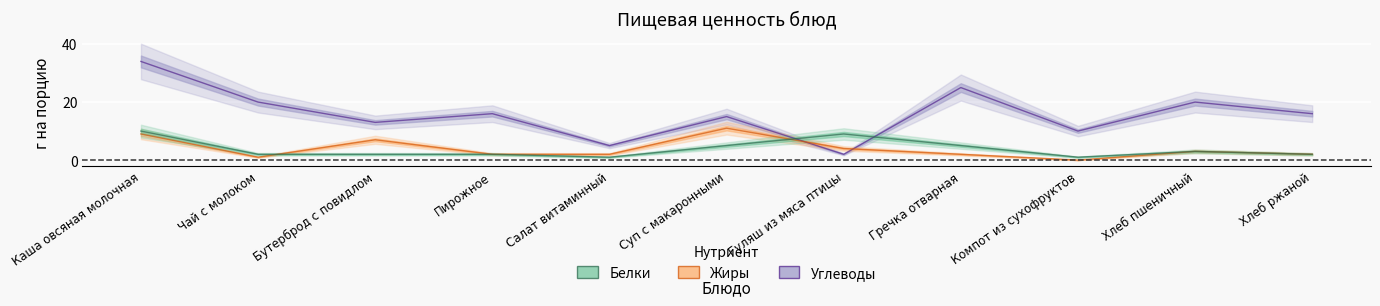

At how many categories does at least one series exceed 3?

11